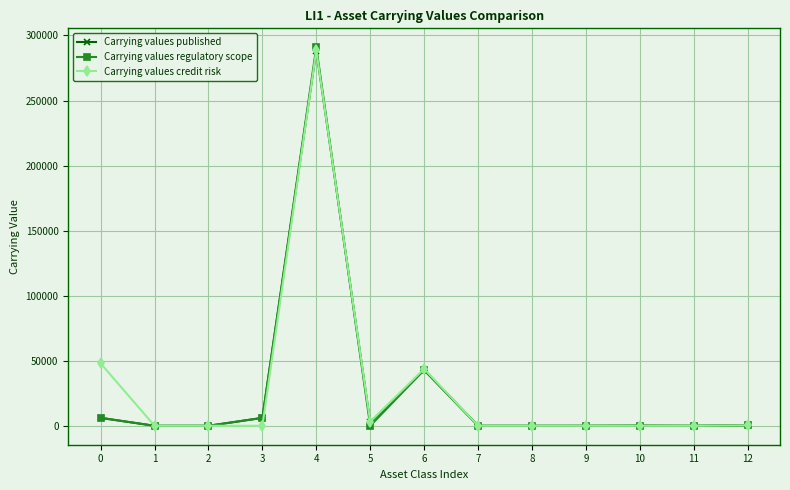

How many lines are shown in the chart?

3